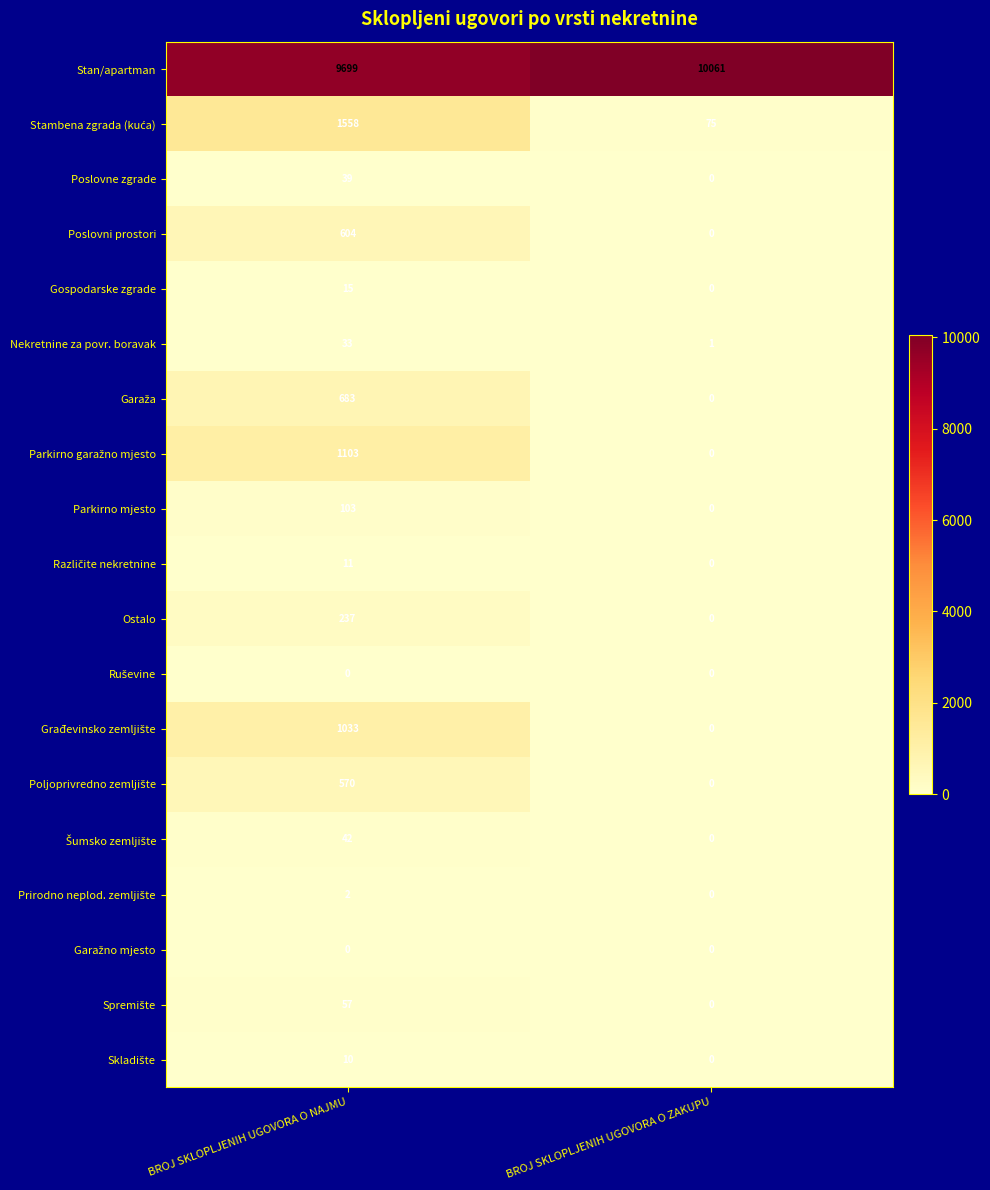

How many categories are shown in the chart?

2